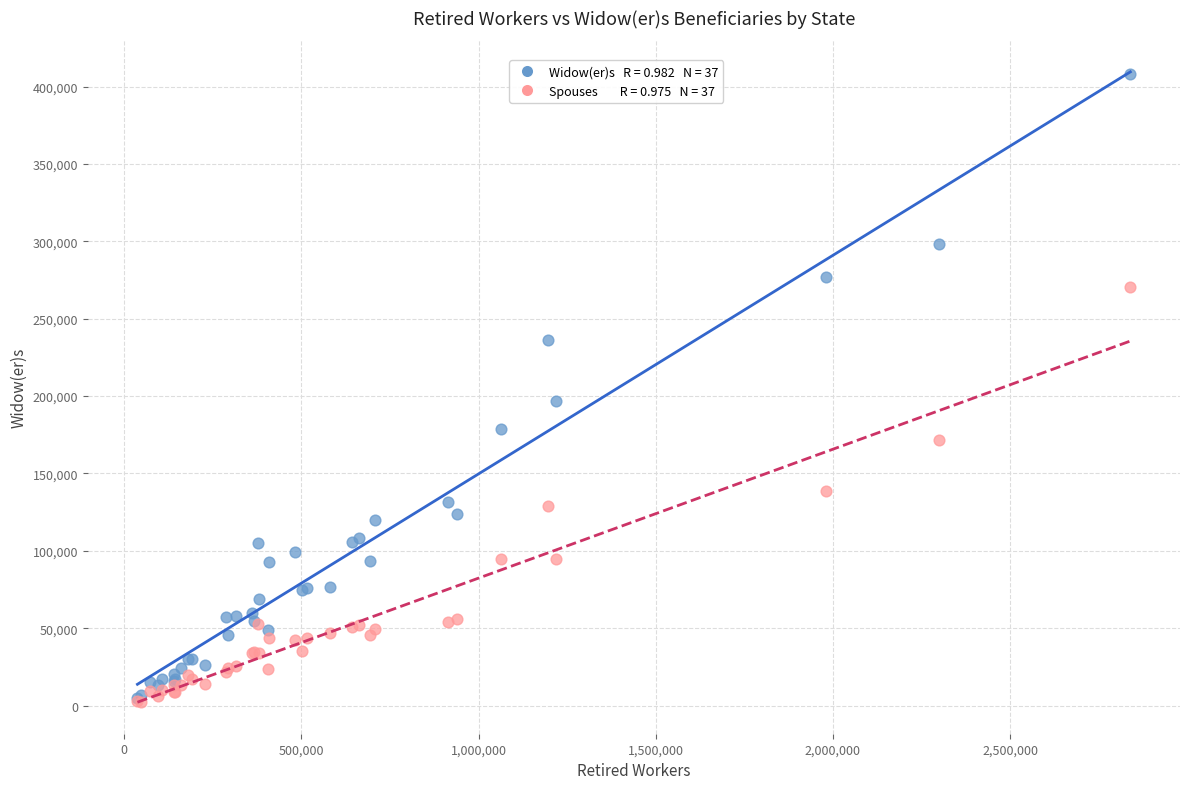

Across all series, what Y value is closest to 205309?

196717